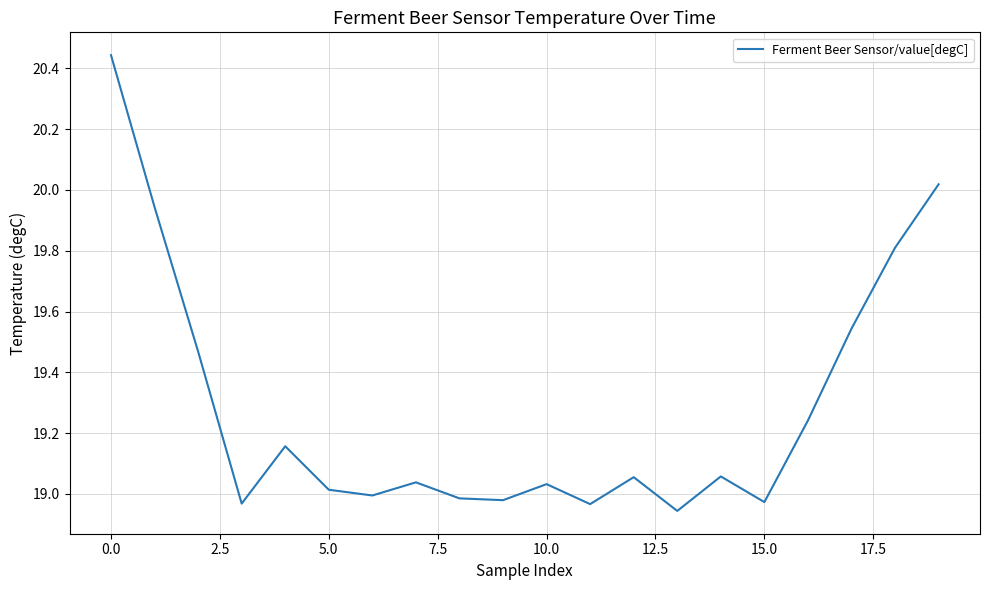

What is the difference between the maximum and minimum values?

1.5